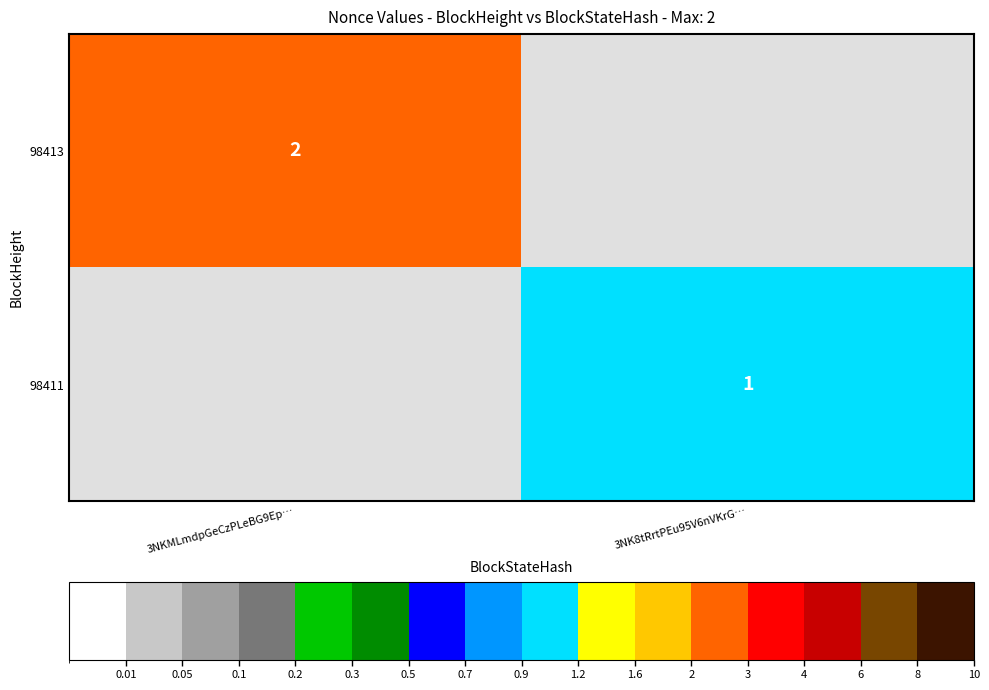

Is the value of 98411 at 3NK8tRrtPEu95V6nVKrG… greater than the value of 98413 at 3NKMLmdpGeCzPLeBG9Ep…?

No